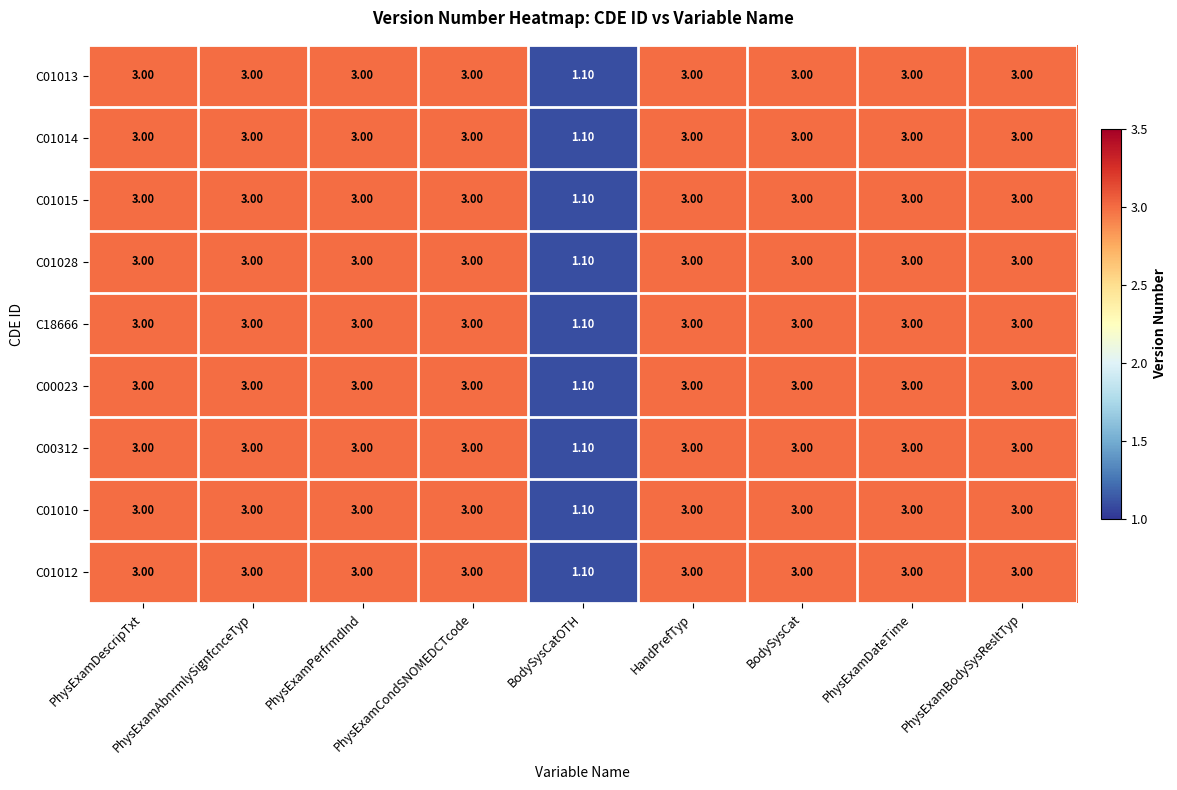

How many data points does each series have?

9